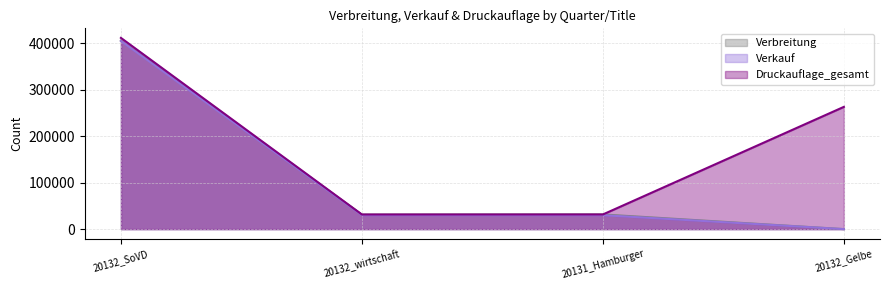

What is the difference between the maximum and minimum values in the Verkauf series?

404710